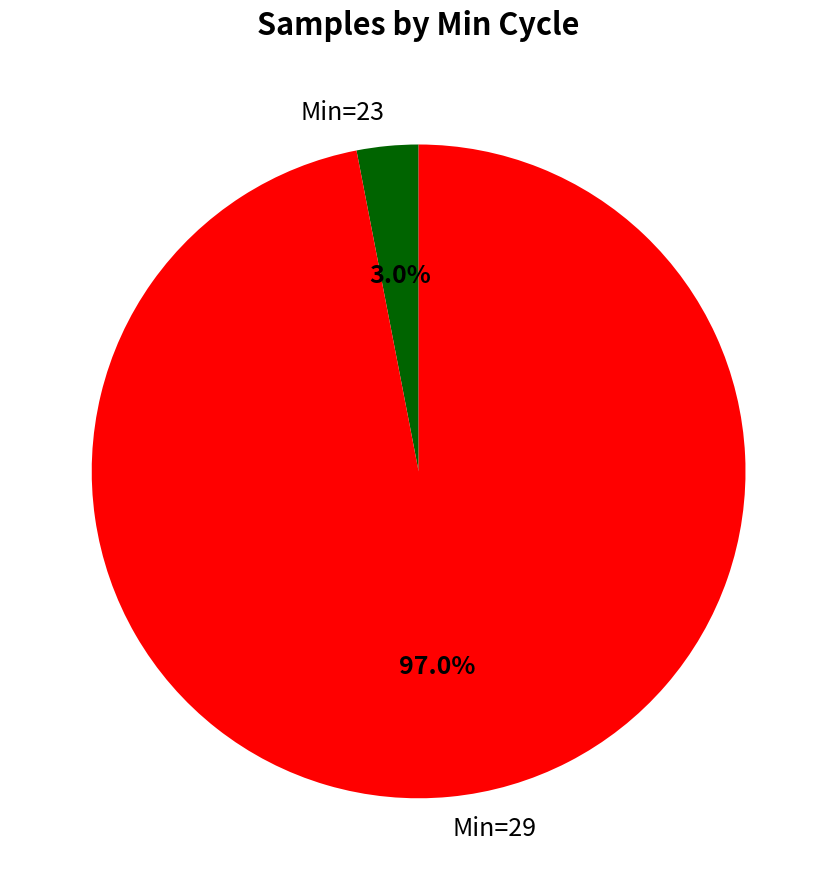

Between Min=29 and Min=23, which is larger?

Min=29